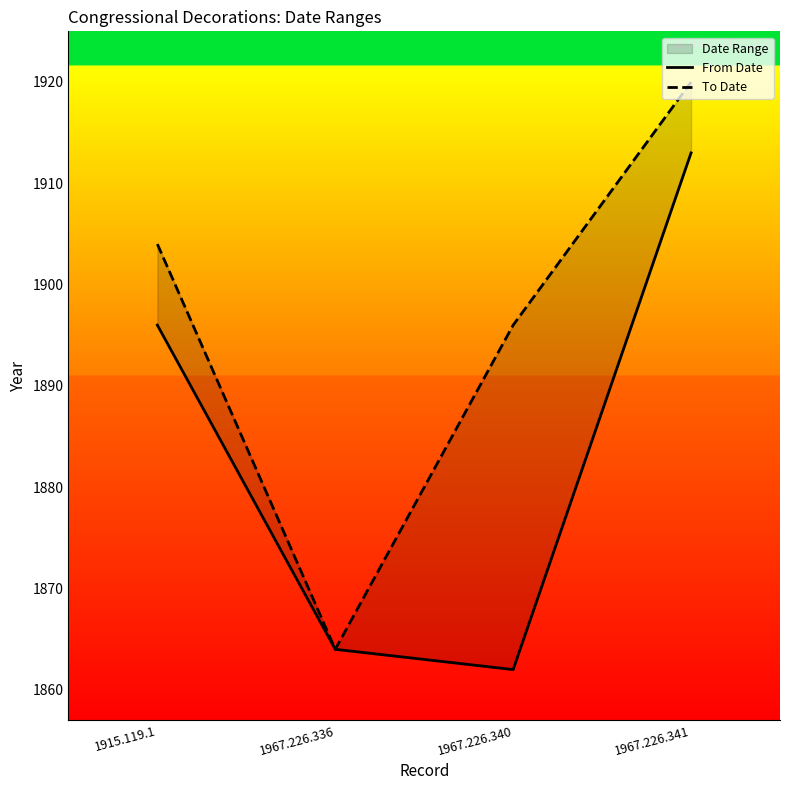

What is the label of the 4th point from the right?

1915.119.1